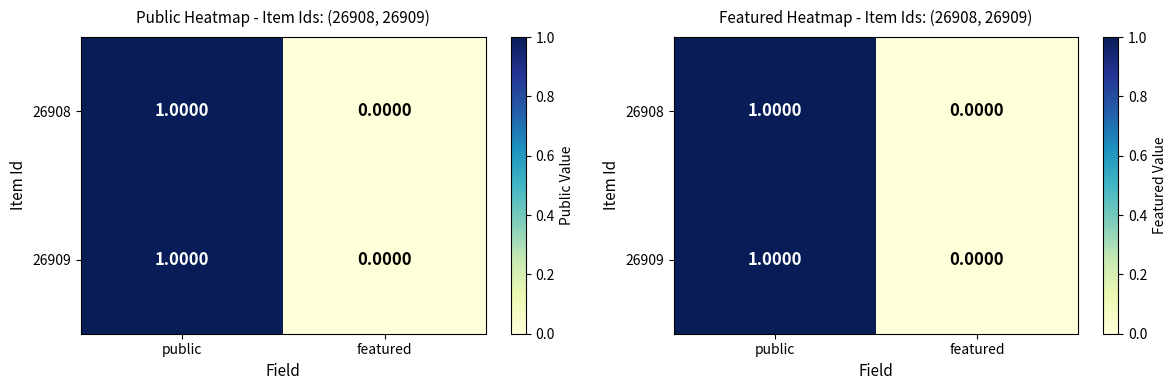

How many 26908 values are between 0 and 1?

2